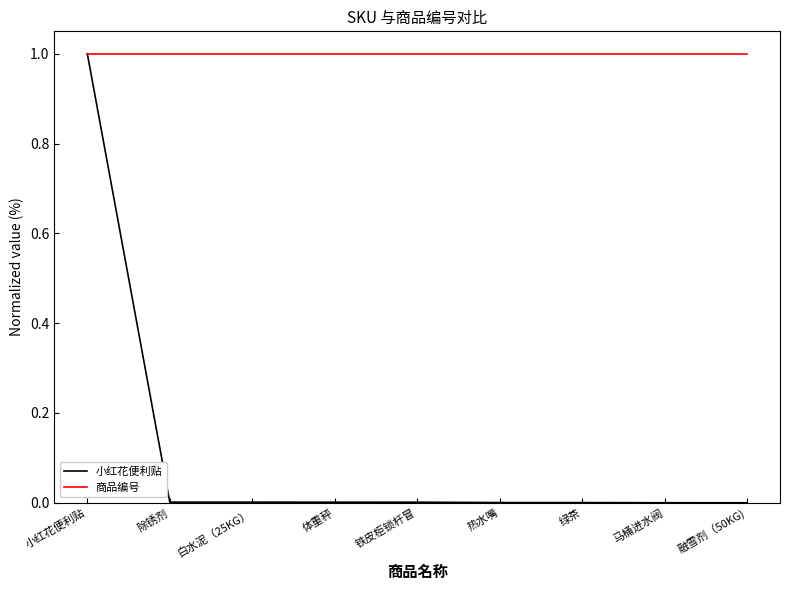

Rank the series at 融雪剂（50KG) from highest to lowest value.

商品编号, 小红花便利贴